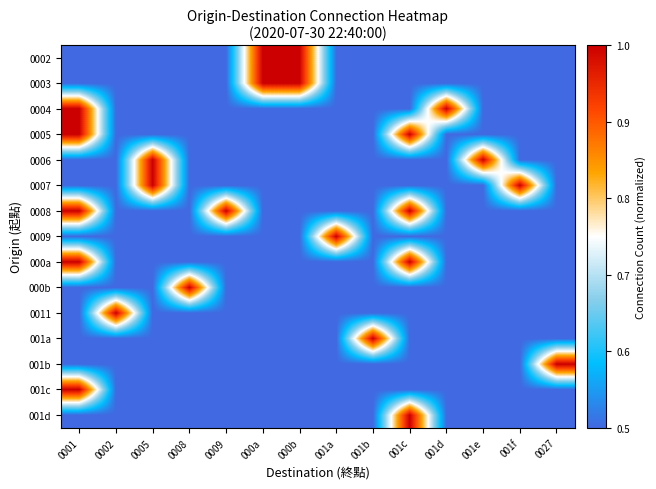

Reading left to right, extract all data points from this chart.

0002: 0001=0.5	0002=0.5	0005=0.5	0008=0.5	0009=0.5	000a=1.0	000b=1.0	001a=0.5	001b=0.5	001c=0.5	001d=0.5	001e=0.5	001f=0.5	0027=0.5
0003: 0001=0.5	0002=0.5	0005=0.5	0008=0.5	0009=0.5	000a=1.0	000b=1.0	001a=0.5	001b=0.5	001c=0.5	001d=0.5	001e=0.5	001f=0.5	0027=0.5
0004: 0001=1.0	0002=0.5	0005=0.5	0008=0.5	0009=0.5	000a=0.5	000b=0.5	001a=0.5	001b=0.5	001c=0.5	001d=1.0	001e=0.5	001f=0.5	0027=0.5
0005: 0001=1.0	0002=0.5	0005=0.5	0008=0.5	0009=0.5	000a=0.5	000b=0.5	001a=0.5	001b=0.5	001c=1.0	001d=0.5	001e=0.5	001f=0.5	0027=0.5
0006: 0001=0.5	0002=0.5	0005=1.0	0008=0.5	0009=0.5	000a=0.5	000b=0.5	001a=0.5	001b=0.5	001c=0.5	001d=0.5	001e=1.0	001f=0.5	0027=0.5
0007: 0001=0.5	0002=0.5	0005=1.0	0008=0.5	0009=0.5	000a=0.5	000b=0.5	001a=0.5	001b=0.5	001c=0.5	001d=0.5	001e=0.5	001f=1.0	0027=0.5
0008: 0001=1.0	0002=0.5	0005=0.5	0008=0.5	0009=1.0	000a=0.5	000b=0.5	001a=0.5	001b=0.5	001c=1.0	001d=0.5	001e=0.5	001f=0.5	0027=0.5
0009: 0001=0.5	0002=0.5	0005=0.5	0008=0.5	0009=0.5	000a=0.5	000b=0.5	001a=1.0	001b=0.5	001c=0.5	001d=0.5	001e=0.5	001f=0.5	0027=0.5
000a: 0001=1.0	0002=0.5	0005=0.5	0008=0.5	0009=0.5	000a=0.5	000b=0.5	001a=0.5	001b=0.5	001c=1.0	001d=0.5	001e=0.5	001f=0.5	0027=0.5
000b: 0001=0.5	0002=0.5	0005=0.5	0008=1.0	0009=0.5	000a=0.5	000b=0.5	001a=0.5	001b=0.5	001c=0.5	001d=0.5	001e=0.5	001f=0.5	0027=0.5
0011: 0001=0.5	0002=1.0	0005=0.5	0008=0.5	0009=0.5	000a=0.5	000b=0.5	001a=0.5	001b=0.5	001c=0.5	001d=0.5	001e=0.5	001f=0.5	0027=0.5
001a: 0001=0.5	0002=0.5	0005=0.5	0008=0.5	0009=0.5	000a=0.5	000b=0.5	001a=0.5	001b=1.0	001c=0.5	001d=0.5	001e=0.5	001f=0.5	0027=0.5
001b: 0001=0.5	0002=0.5	0005=0.5	0008=0.5	0009=0.5	000a=0.5	000b=0.5	001a=0.5	001b=0.5	001c=0.5	001d=0.5	001e=0.5	001f=0.5	0027=1.0
001c: 0001=1.0	0002=0.5	0005=0.5	0008=0.5	0009=0.5	000a=0.5	000b=0.5	001a=0.5	001b=0.5	001c=0.5	001d=0.5	001e=0.5	001f=0.5	0027=0.5
001d: 0001=0.5	0002=0.5	0005=0.5	0008=0.5	0009=0.5	000a=0.5	000b=0.5	001a=0.5	001b=0.5	001c=1.0	001d=0.5	001e=0.5	001f=0.5	0027=0.5